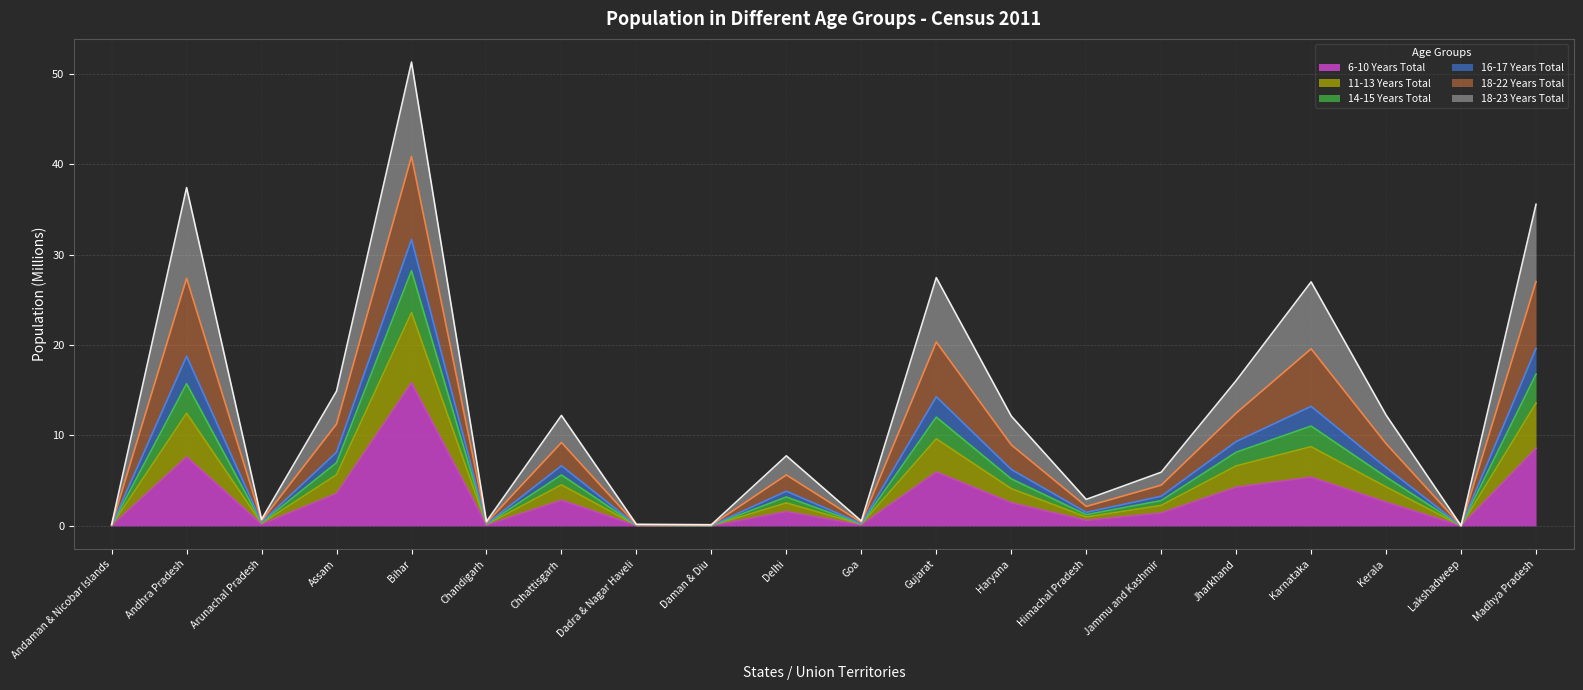

At which category does 6-10 Years Total reach its first local peak?

Andhra Pradesh